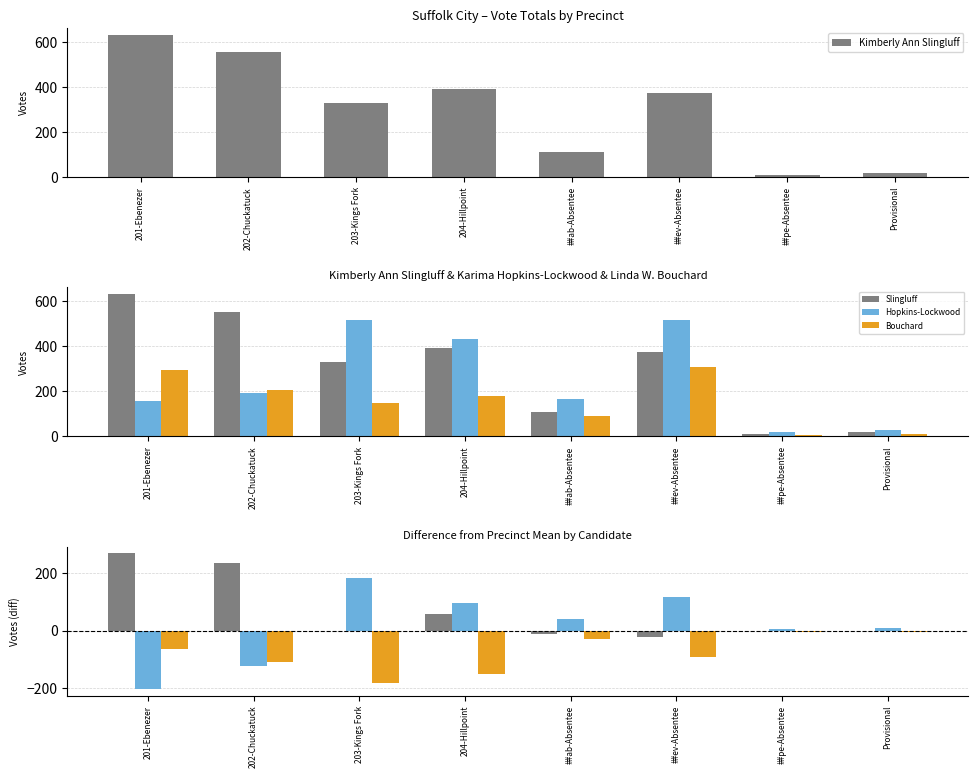

Are the bars grouped side by side (vs. stacked)?

Yes